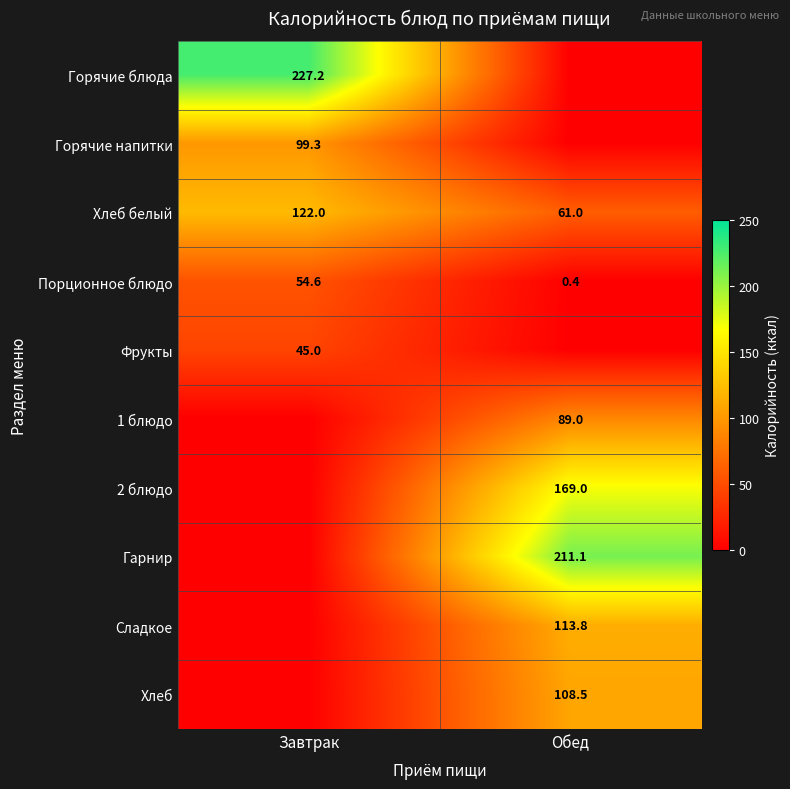

The Горячие блюда series shows 227.2 at Завтрак. True or false?

True